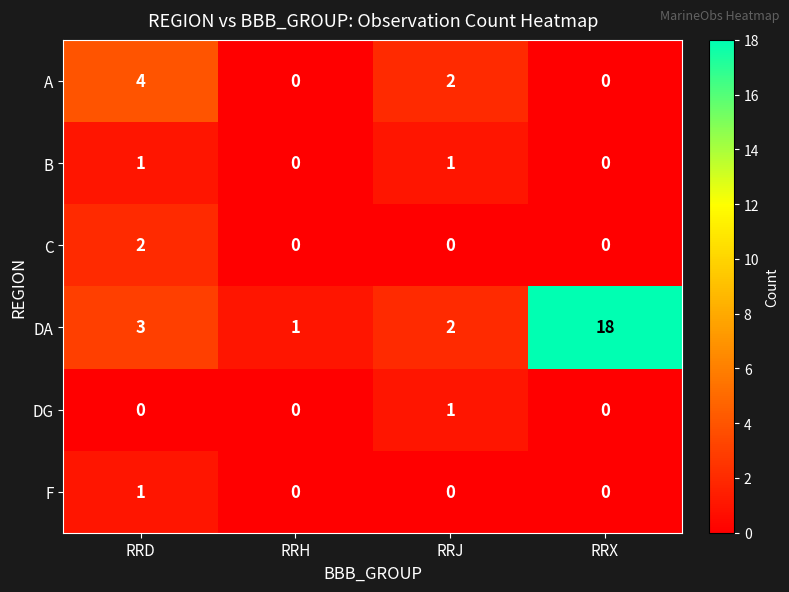

Which series has the largest total across all categories?

DA